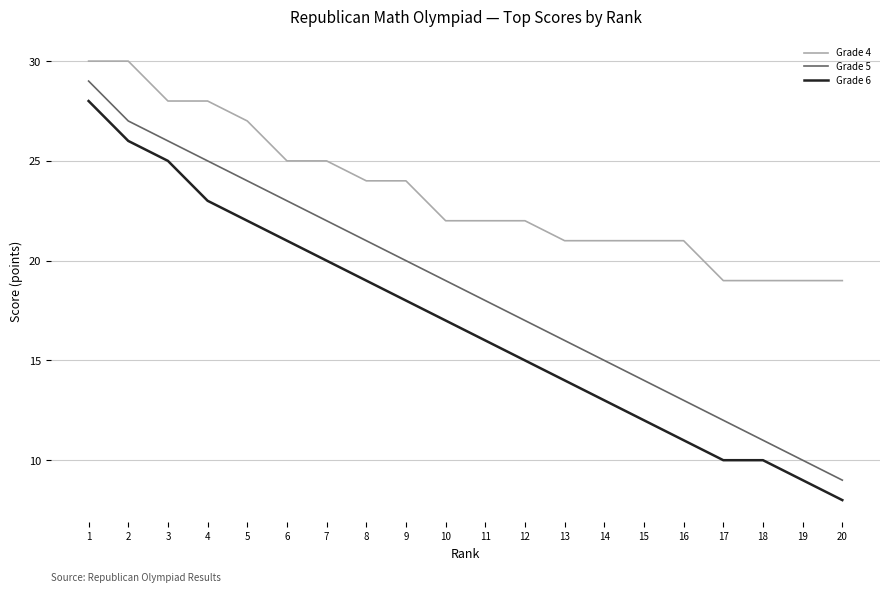

What are all the series names shown in the legend?

Grade 4, Grade 5, Grade 6